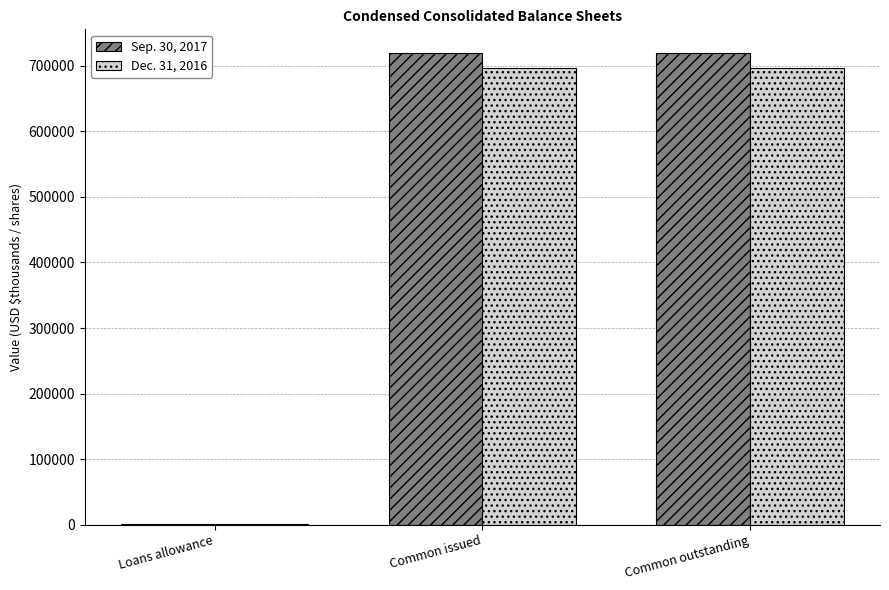

How many categories are shown in the chart?

3